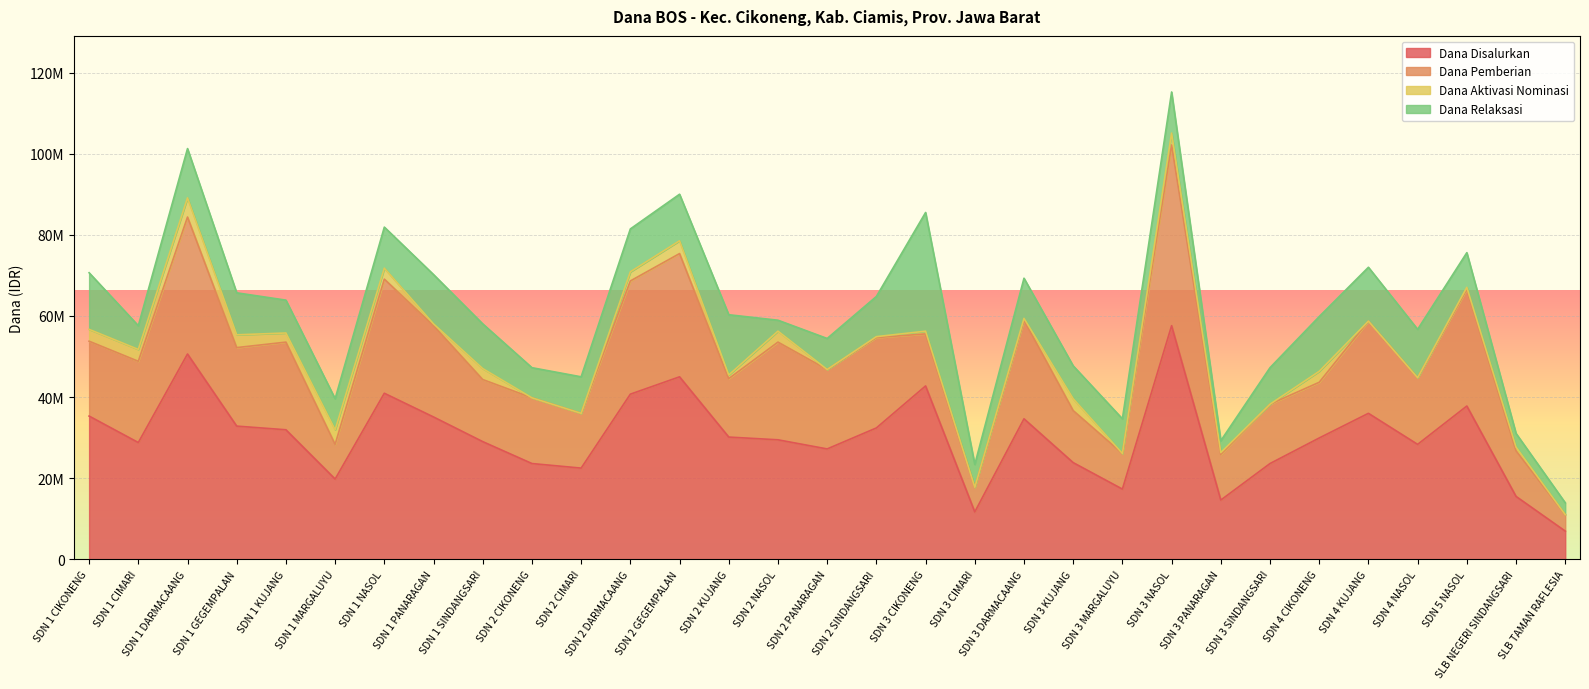

Reading left to right, what are all the values shown in this chart?

Dana Disalurkan: SDN 1 CIKONENG=35325000	SDN 1 CIMARI=28800000	SDN 1 DARMACAANG=50625000	SDN 1 GEGEMPALAN=32850000	SDN 1 KUJANG=31950000	SDN 1 MARGALUYU=19800000	SDN 1 NASOL=40950000	SDN 1 PANARAGAN=35100000	SDN 1 SINDANGSARI=29025000	SDN 2 CIKONENG=23625000	SDN 2 CIMARI=22500000	SDN 2 DARMACAANG=40725000	SDN 2 GEGEMPALAN=45000000	SDN 2 KUJANG=30150000	SDN 2 NASOL=29475000	SDN 2 PANARAGAN=27225000	SDN 2 SINDANGSARI=32400000	SDN 3 CIKONENG=42750000	SDN 3 CIMARI=11700000	SDN 3 DARMACAANG=34650000	SDN 3 KUJANG=23850000	SDN 3 MARGALUYU=17325000	SDN 3 NASOL=57600000	SDN 3 PANARAGAN=14625000	SDN 3 SINDANGSARI=23625000	SDN 4 CIKONENG=29925000	SDN 4 KUJANG=36000000	SDN 4 NASOL=28350000	SDN 5 NASOL=37800000	SLB NEGERI SINDANGSARI=15525000	SLB TAMAN RAFLESIA=6975000
Dana Pemberian: SDN 1 CIKONENG=18450000	SDN 1 CIMARI=20025000	SDN 1 DARMACAANG=33750000	SDN 1 GEGEMPALAN=19350000	SDN 1 KUJANG=21600000	SDN 1 MARGALUYU=8550000	SDN 1 NASOL=28125000	SDN 1 PANARAGAN=22500000	SDN 1 SINDANGSARI=15300000	SDN 2 CIKONENG=16200000	SDN 2 CIMARI=13500000	SDN 2 DARMACAANG=27900000	SDN 2 GEGEMPALAN=30375000	SDN 2 KUJANG=14400000	SDN 2 NASOL=24075000	SDN 2 PANARAGAN=19575000	SDN 2 SINDANGSARI=22275000	SDN 3 CIKONENG=12825000	SDN 3 CIMARI=6075000	SDN 3 DARMACAANG=24300000	SDN 3 KUJANG=12825000	SDN 3 MARGALUYU=8775000	SDN 3 NASOL=44550000	SDN 3 PANARAGAN=11250000	SDN 3 SINDANGSARI=14625000	SDN 4 CIKONENG=13725000	SDN 4 KUJANG=22725000	SDN 4 NASOL=16425000	SDN 5 NASOL=28800000	SLB NEGERI SINDANGSARI=11250000	SLB TAMAN RAFLESIA=4050000
Dana Aktivasi Nominasi: SDN 1 CIKONENG=2925000	SDN 1 CIMARI=2925000	SDN 1 DARMACAANG=4725000	SDN 1 GEGEMPALAN=3150000	SDN 1 KUJANG=2250000	SDN 1 MARGALUYU=3600000	SDN 1 NASOL=2700000	SDN 1 PANARAGAN=450000	SDN 1 SINDANGSARI=2700000	SDN 2 CIKONENG=0	SDN 2 CIMARI=0	SDN 2 DARMACAANG=2250000	SDN 2 GEGEMPALAN=3150000	SDN 2 KUJANG=900000	SDN 2 NASOL=2700000	SDN 2 PANARAGAN=0	SDN 2 SINDANGSARI=225000	SDN 3 CIKONENG=675000	SDN 3 CIMARI=0	SDN 3 DARMACAANG=450000	SDN 3 KUJANG=2925000	SDN 3 MARGALUYU=0	SDN 3 NASOL=2925000	SDN 3 PANARAGAN=450000	SDN 3 SINDANGSARI=0	SDN 4 CIKONENG=2700000	SDN 4 KUJANG=0	SDN 4 NASOL=0	SDN 5 NASOL=450000	SLB NEGERI SINDANGSARI=900000	SLB TAMAN RAFLESIA=0
Dana Relaksasi: SDN 1 CIKONENG=13950000	SDN 1 CIMARI=5850000	SDN 1 DARMACAANG=12150000	SDN 1 GEGEMPALAN=10350000	SDN 1 KUJANG=8100000	SDN 1 MARGALUYU=7650000	SDN 1 NASOL=10125000	SDN 1 PANARAGAN=12150000	SDN 1 SINDANGSARI=11025000	SDN 2 CIKONENG=7425000	SDN 2 CIMARI=9000000	SDN 2 DARMACAANG=10575000	SDN 2 GEGEMPALAN=11475000	SDN 2 KUJANG=14850000	SDN 2 NASOL=2700000	SDN 2 PANARAGAN=7650000	SDN 2 SINDANGSARI=9900000	SDN 3 CIKONENG=29250000	SDN 3 CIMARI=5625000	SDN 3 DARMACAANG=9900000	SDN 3 KUJANG=8100000	SDN 3 MARGALUYU=8550000	SDN 3 NASOL=10125000	SDN 3 PANARAGAN=2925000	SDN 3 SINDANGSARI=9000000	SDN 4 CIKONENG=13500000	SDN 4 KUJANG=13275000	SDN 4 NASOL=11925000	SDN 5 NASOL=8550000	SLB NEGERI SINDANGSARI=3375000	SLB TAMAN RAFLESIA=2925000